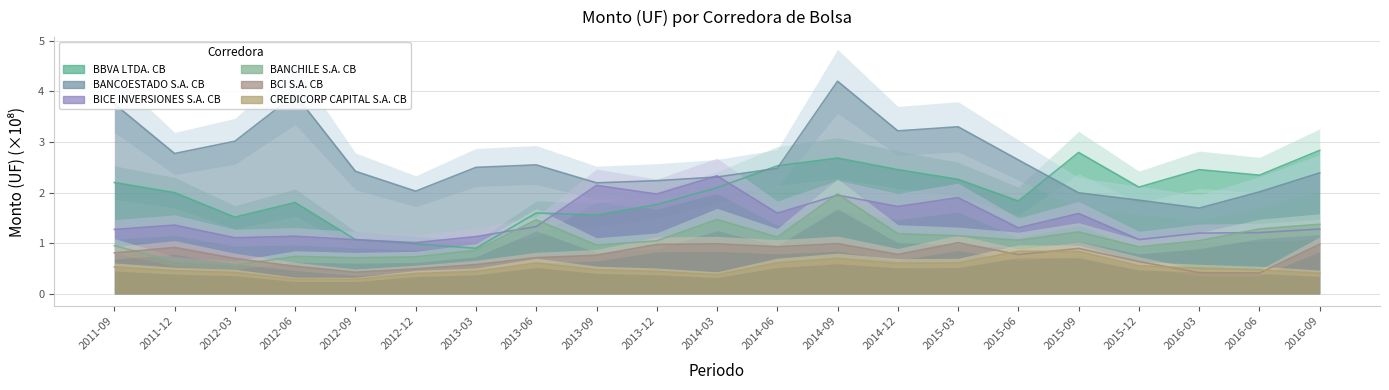

What is the difference between the highest and lowest values at 2013-12?

1.8